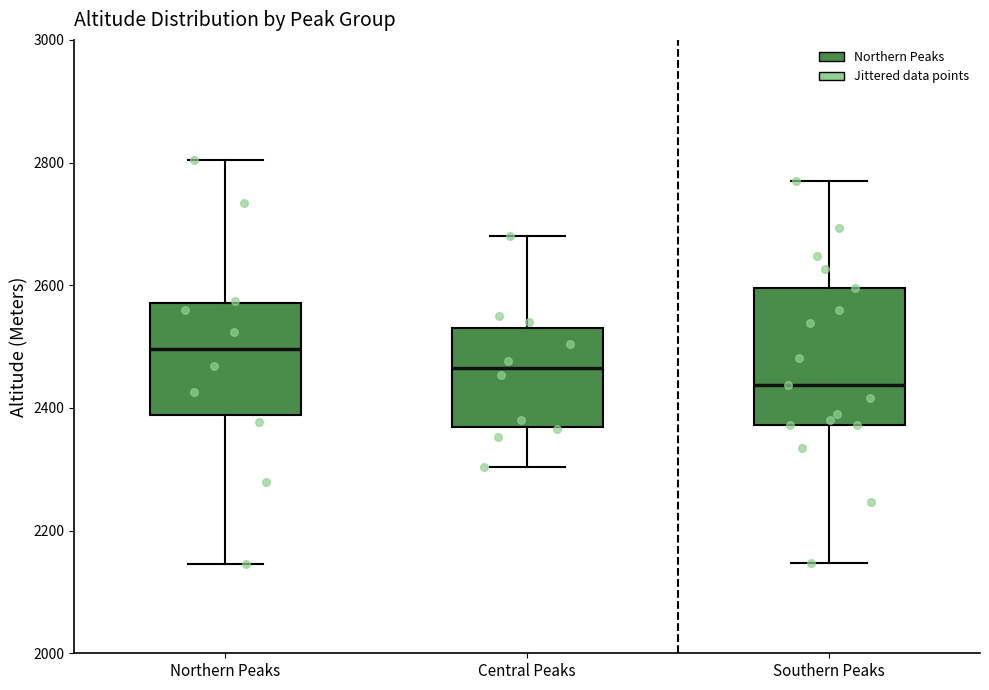

Which box is the tallest, from its lower edge to its upper edge?

Southern Peaks